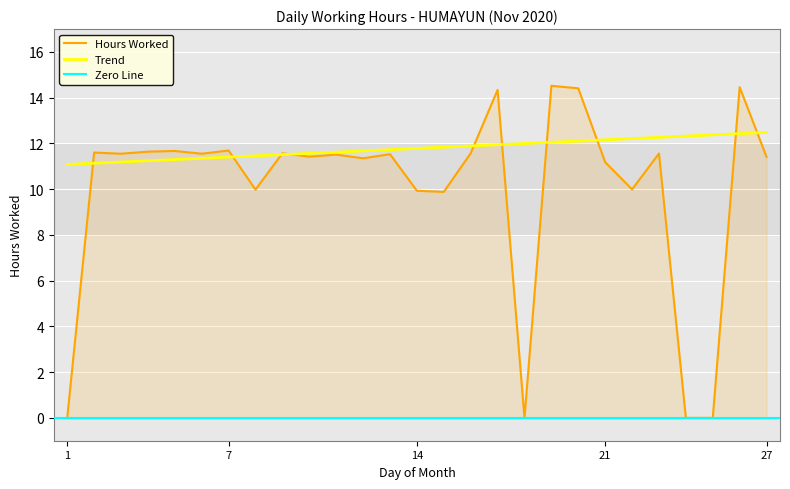

Which category has the lowest value across all series?

1